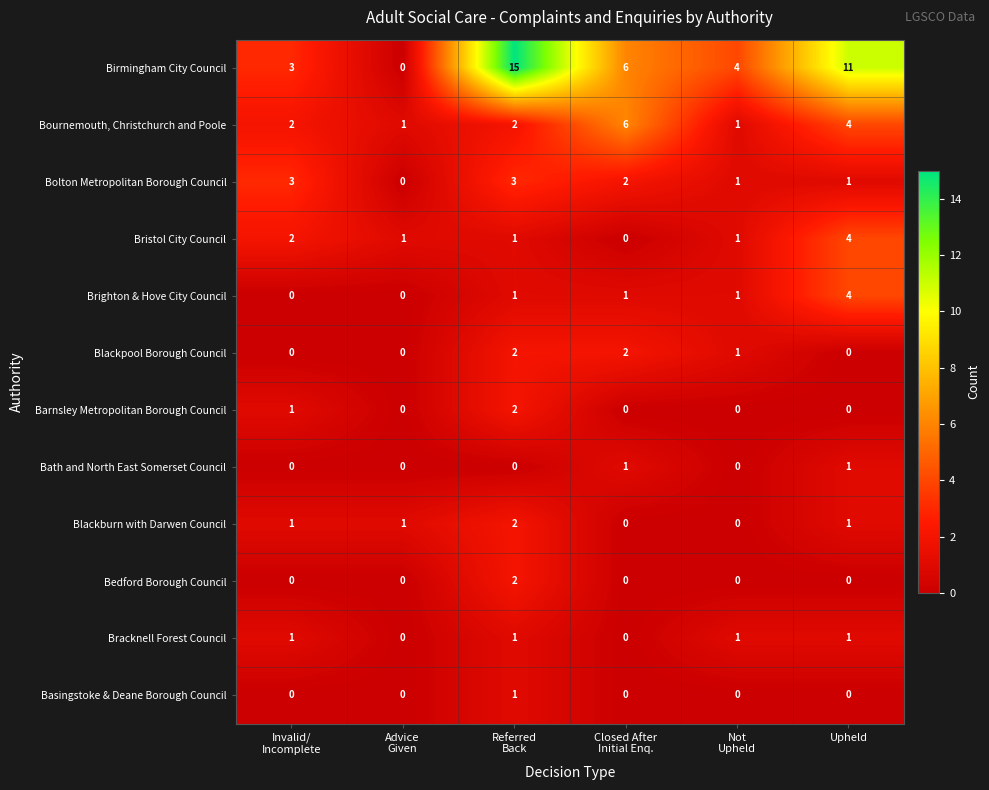

The value of Bournemouth, Christchurch and Poole at Upheld is 2. True or false?

False